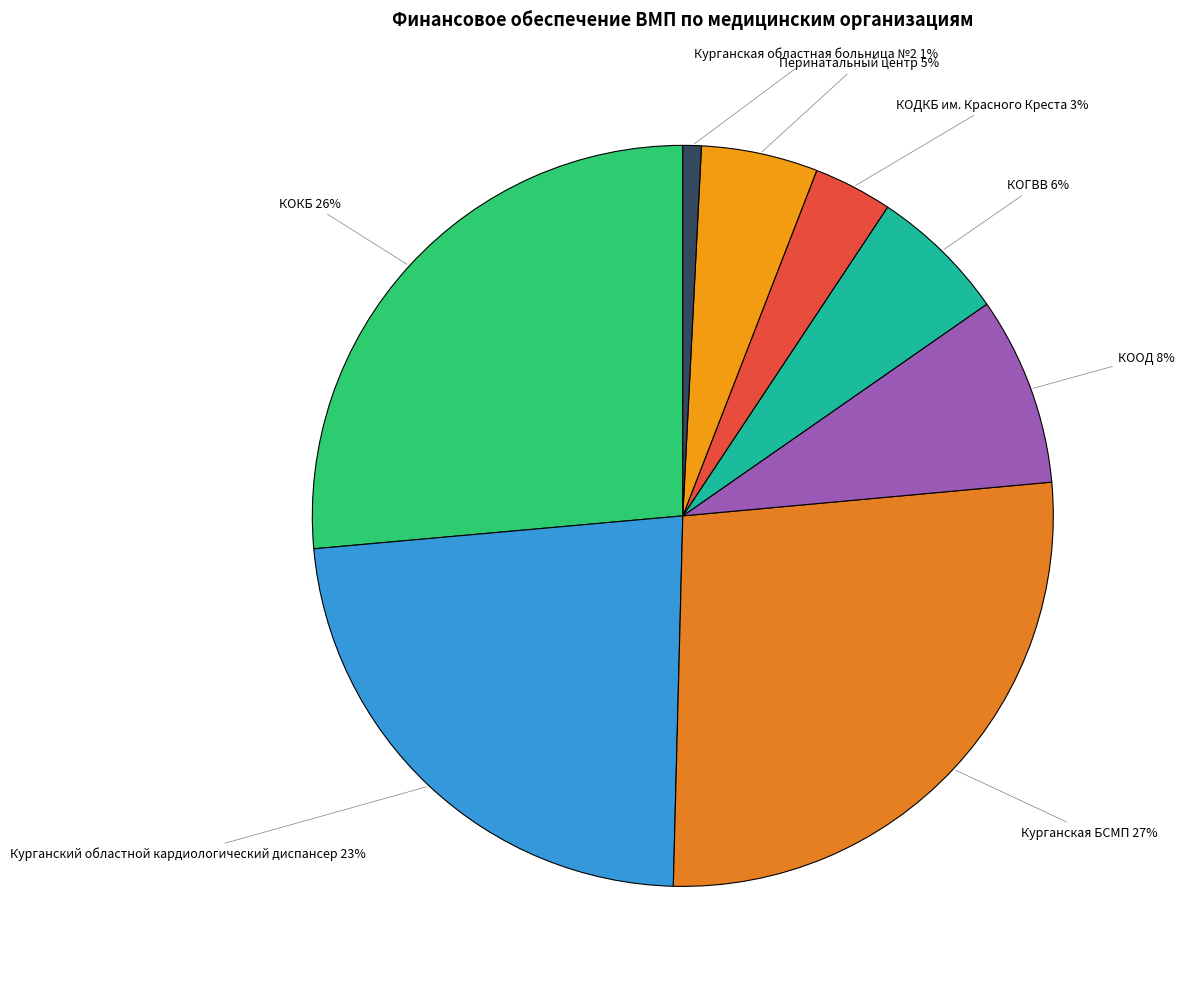

True or false: Курганская БСМП 27% accounts for 22% of the total.

False